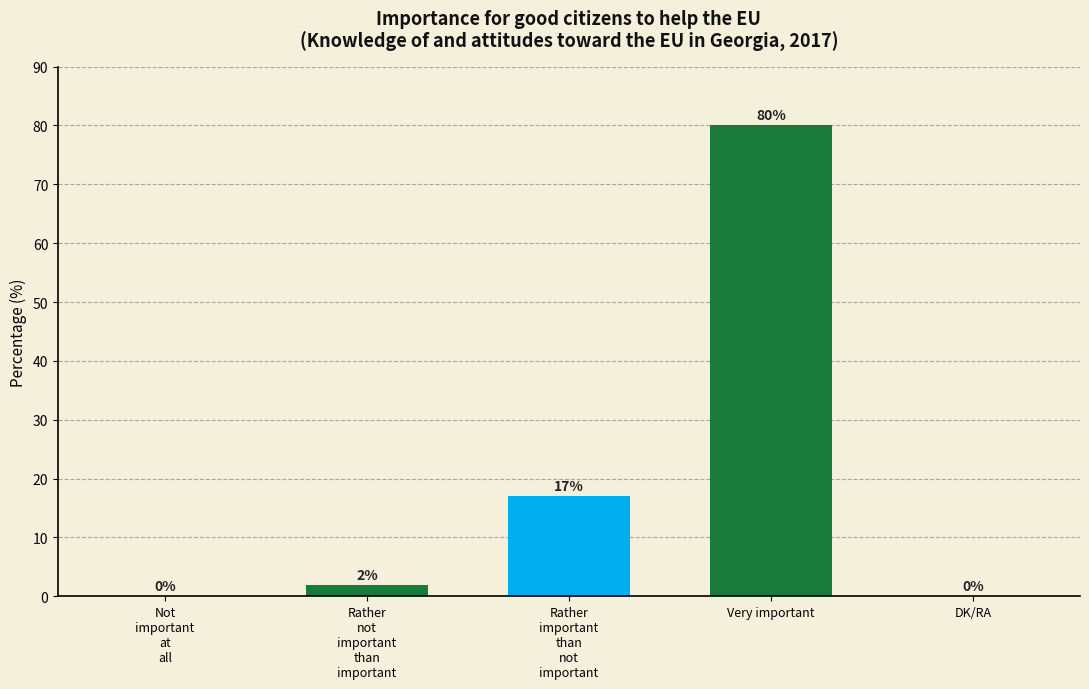

At which category does the chart reach its peak across all series?

Very important